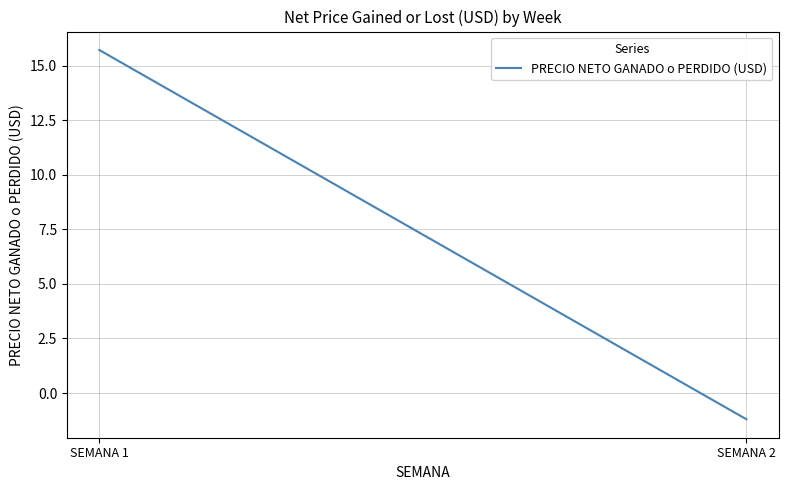

How many distinct data groups are displayed?

1